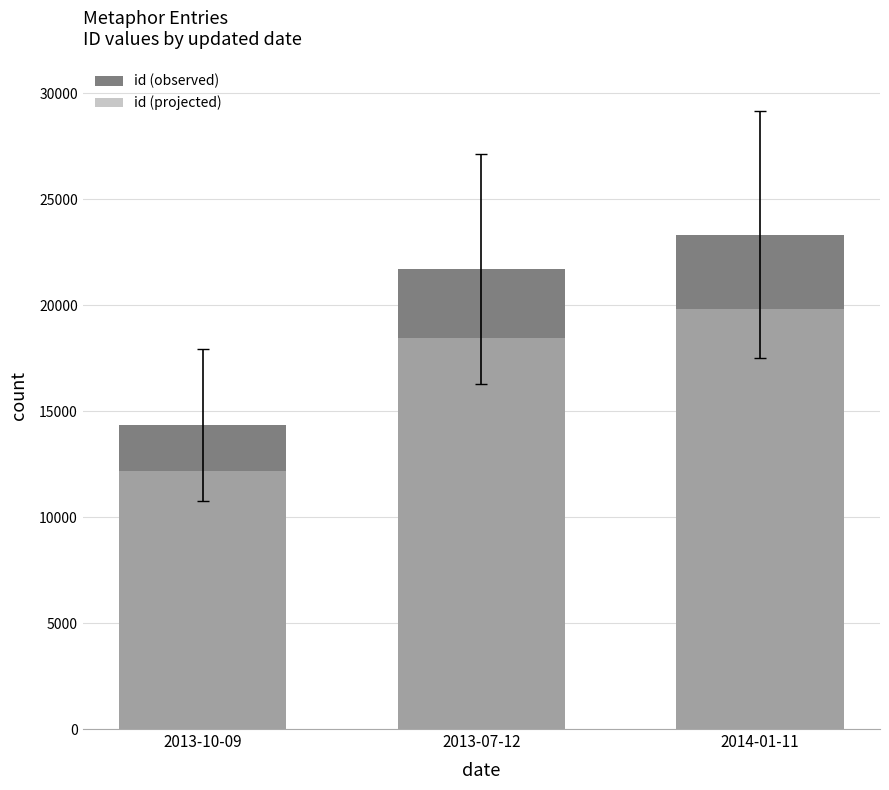

What position from the right is 2013-07-12?

2